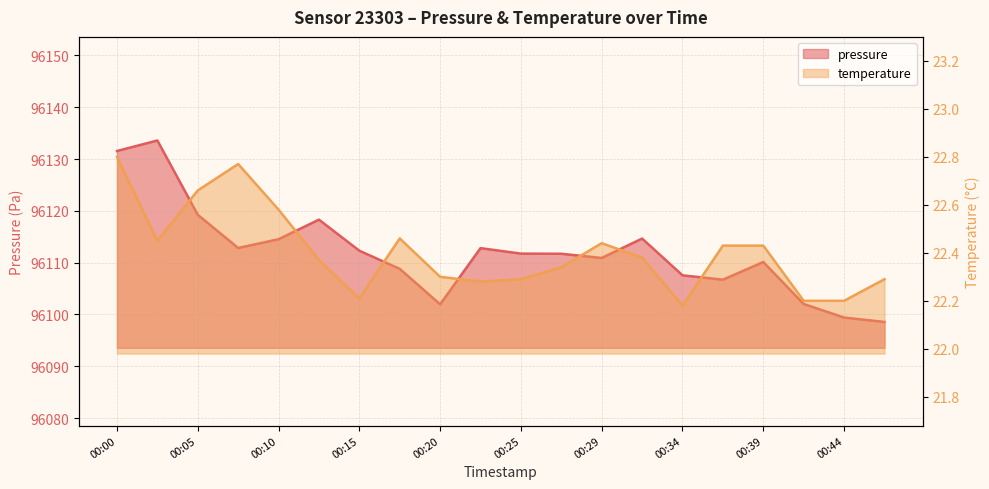

How many lines are shown in the chart?

2